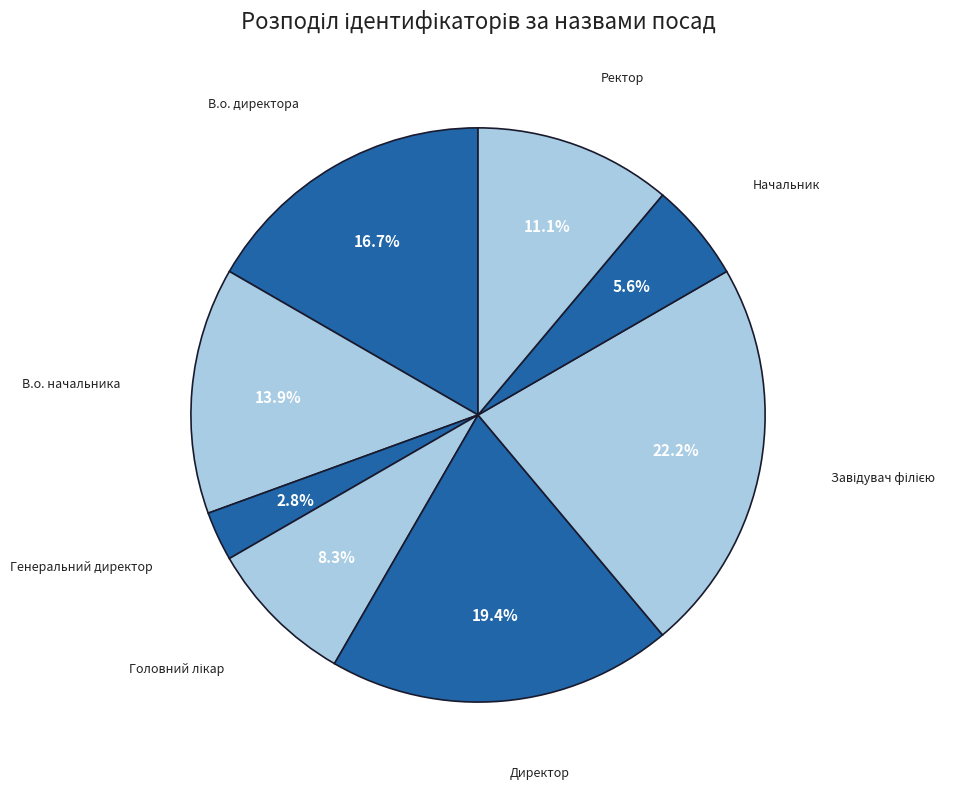

How many slices are in this pie chart?

8